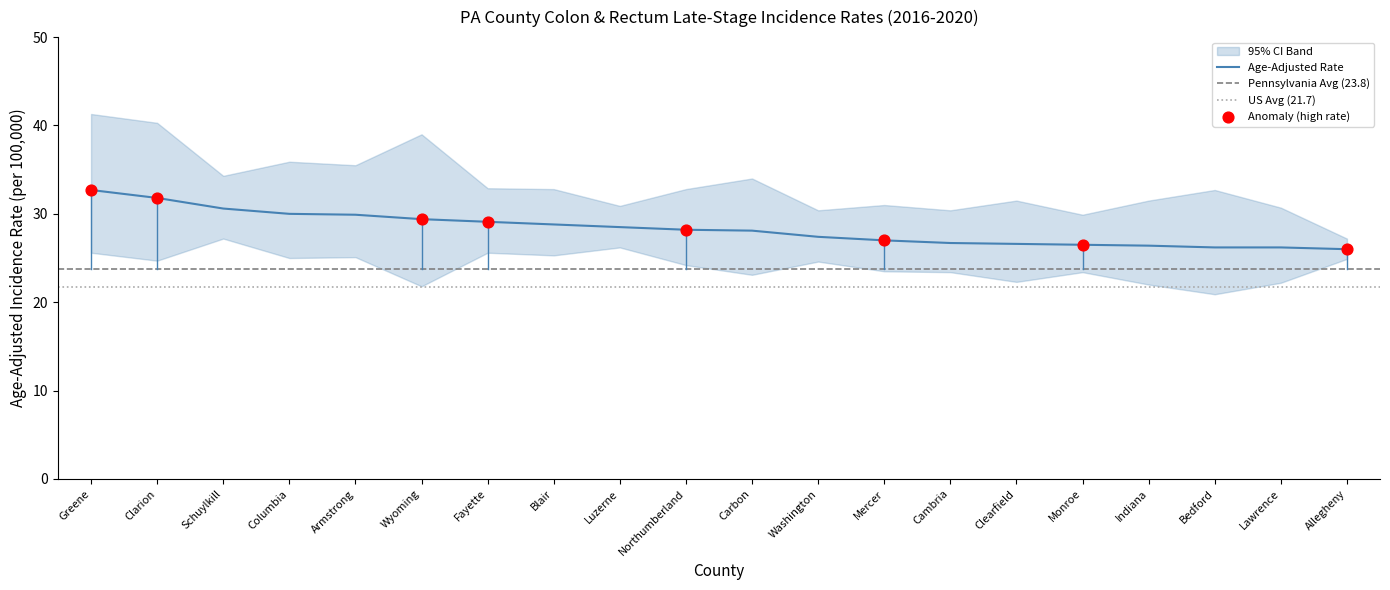

Which series reaches the maximum Y coordinate?

Upper 95% CI